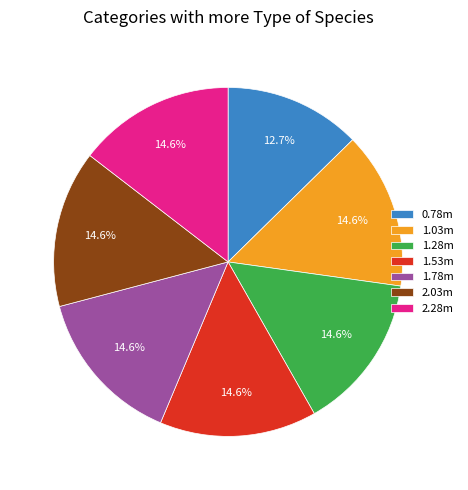

Which category has the smallest portion of the pie?

0.78m